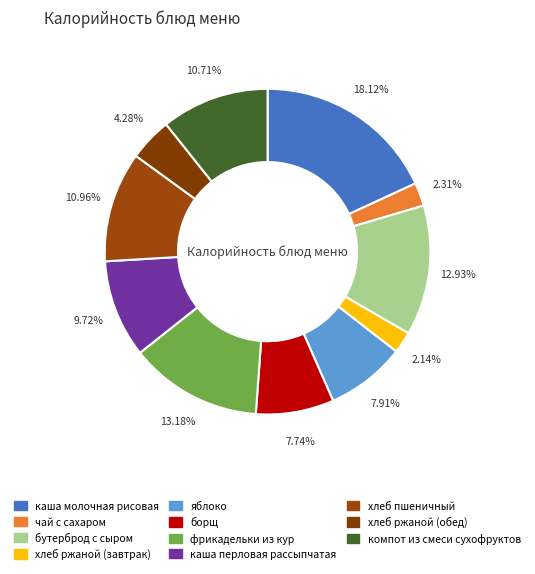

Which has a higher value, компот из смеси сухофруктов or фрикадельки из кур?

фрикадельки из кур